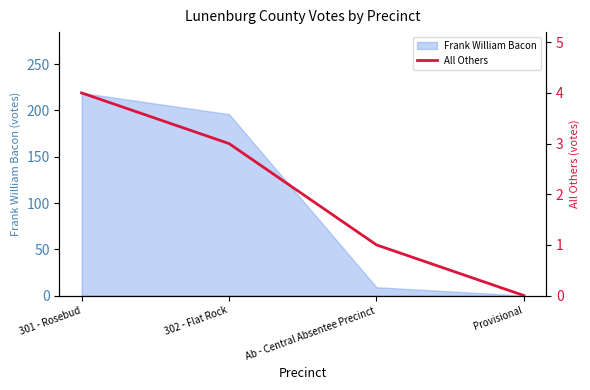

List the labels in order of value, largest first.

301 - Rosebud, 302 - Flat Rock, Ab - Central Absentee Precinct, Provisional